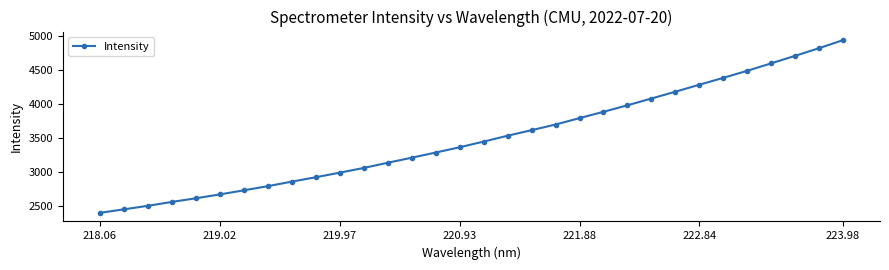

What is the difference between the maximum and minimum values?

2541.1